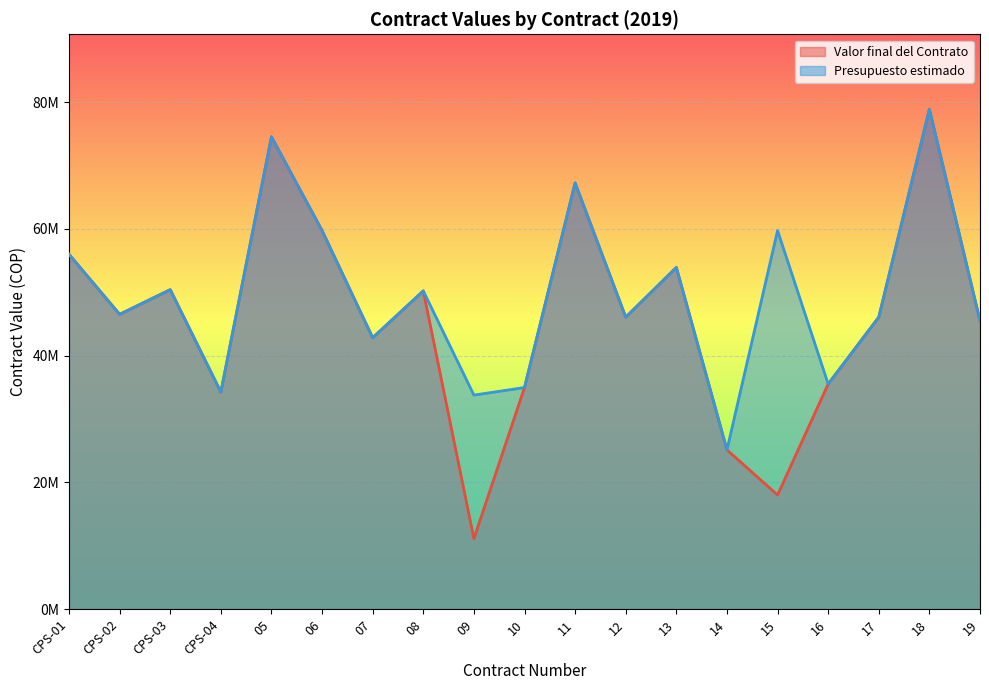

What is the difference between the second highest and minimum values in the Presupuesto estimado series?

49411245